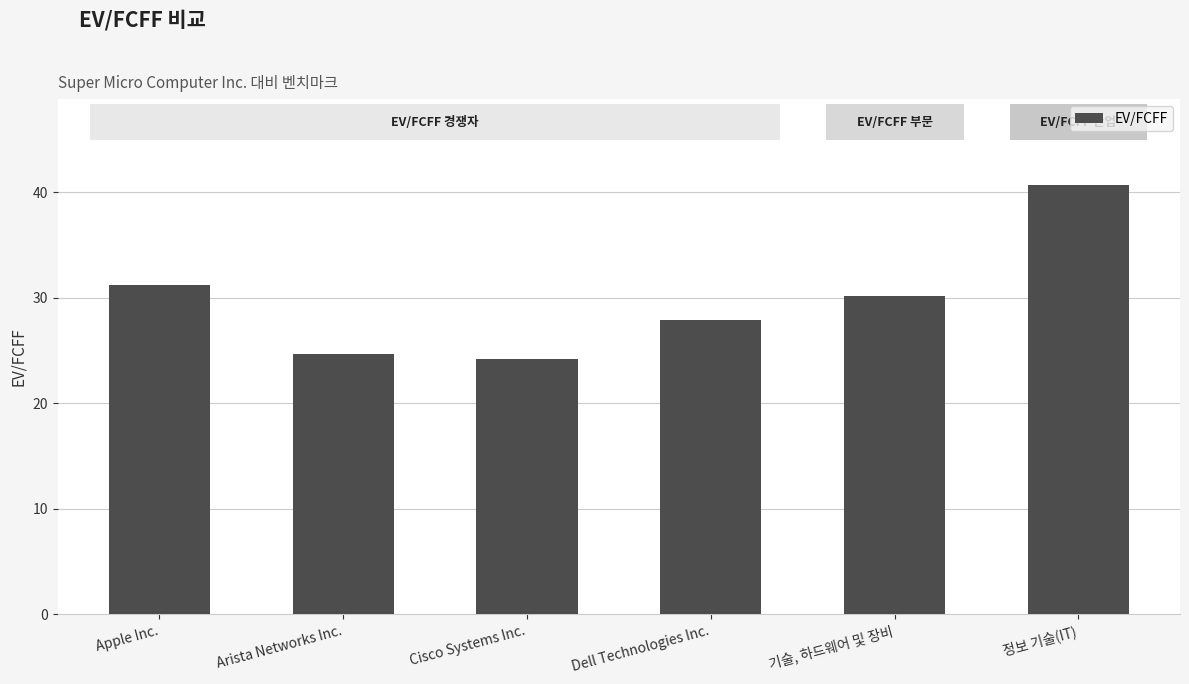

Rank the categories by value from highest to lowest.

정보 기술(IT), Apple Inc., 기술, 하드웨어 및 장비, Dell Technologies Inc., Arista Networks Inc., Cisco Systems Inc.